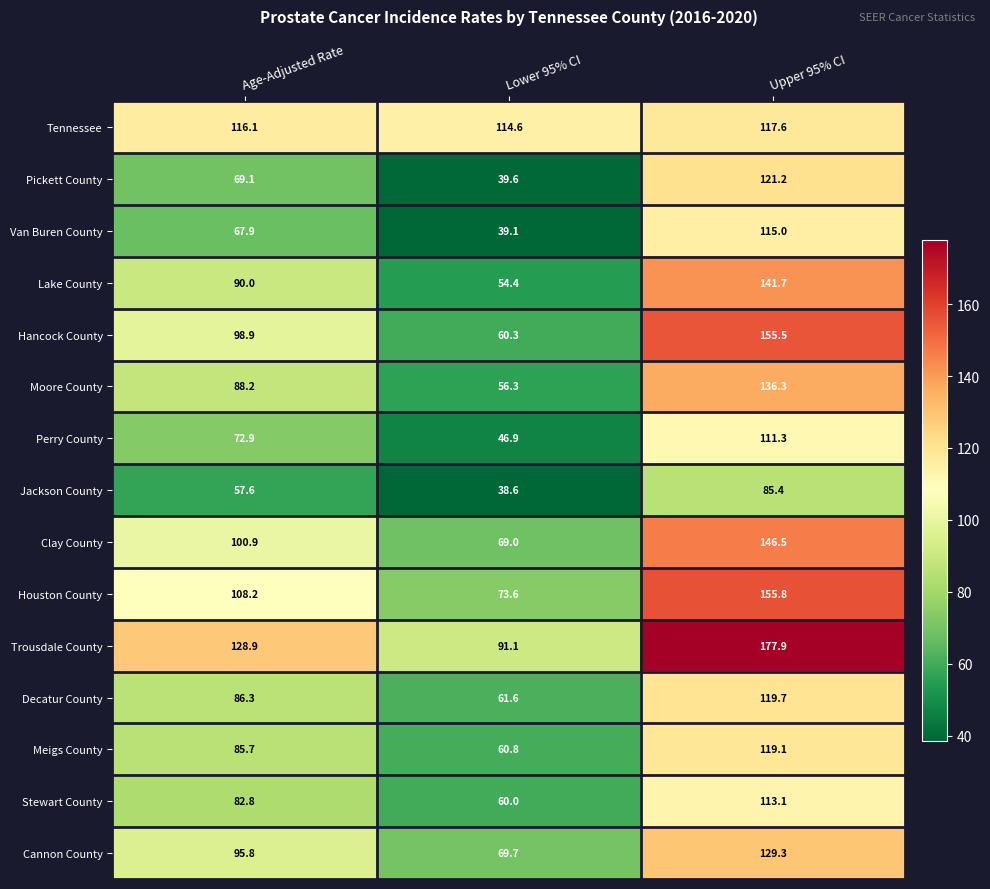

Rank the series by their maximum value, from highest to lowest.

Trousdale County, Houston County, Hancock County, Clay County, Lake County, Moore County, Cannon County, Pickett County, Decatur County, Meigs County, Tennessee, Van Buren County, Stewart County, Perry County, Jackson County